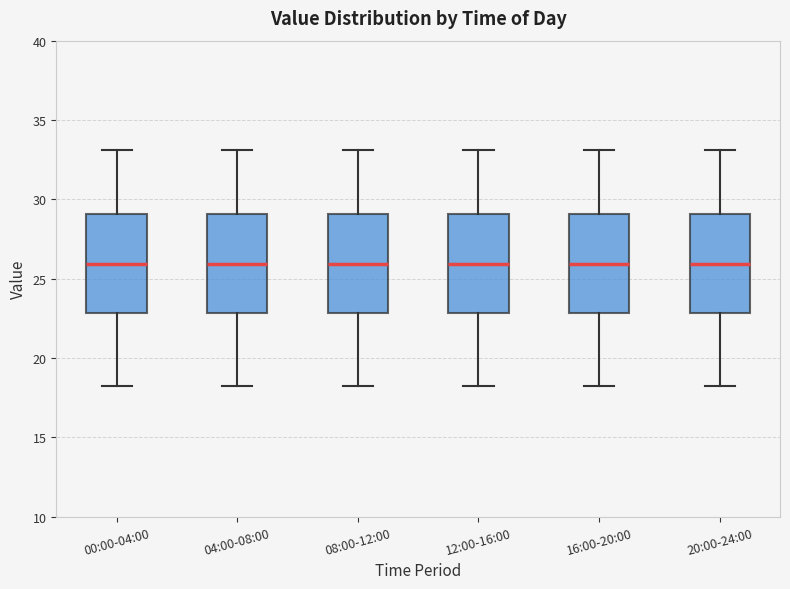

Reading left to right, transcribe this box plot: for each box, give where its median line is, the range the box spans, and where its two whiskers end, as read against the y-axis. The values are not printed on the chart, so give them approximately, as read against the axis.

00:00-04:00: median 26, box 23 to 29, whiskers 18 to 33
04:00-08:00: median 26, box 23 to 29, whiskers 18 to 33
08:00-12:00: median 26, box 23 to 29, whiskers 18 to 33
12:00-16:00: median 26, box 23 to 29, whiskers 18 to 33
16:00-20:00: median 26, box 23 to 29, whiskers 18 to 33
20:00-24:00: median 26, box 23 to 29, whiskers 18 to 33